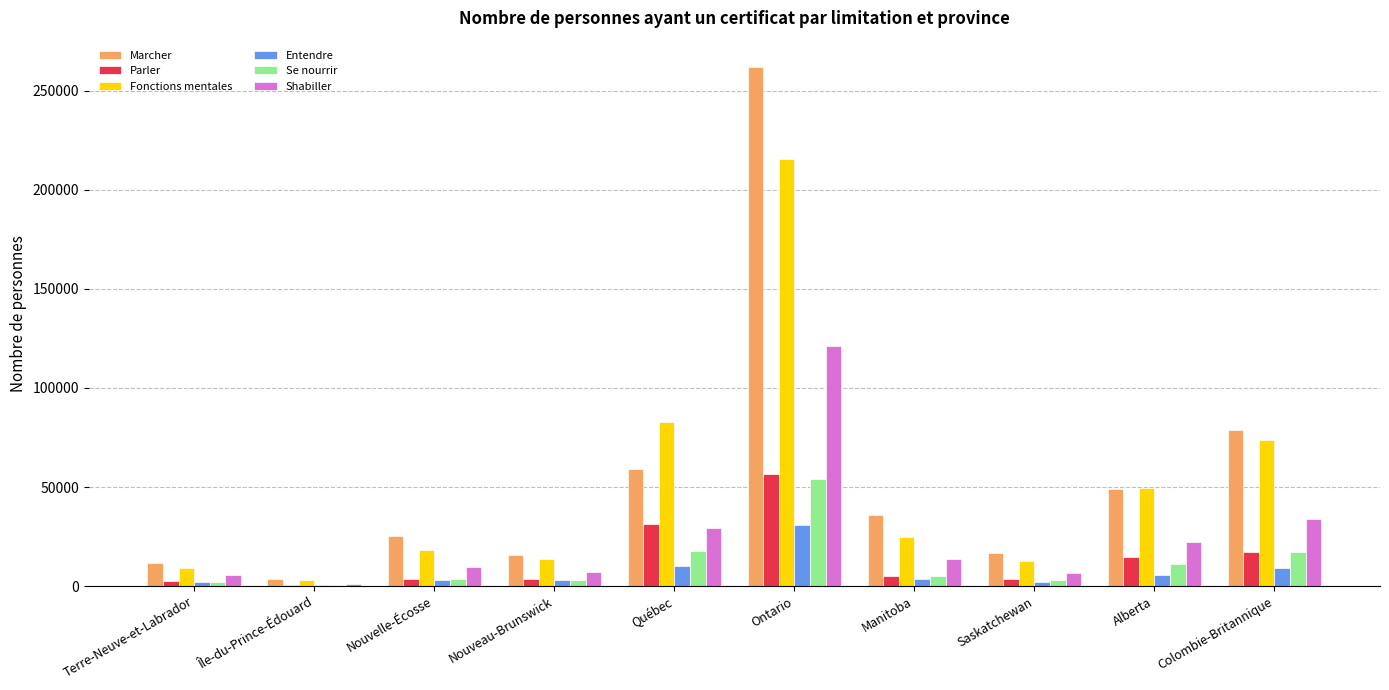

What is the sum of all Parler values?

138660